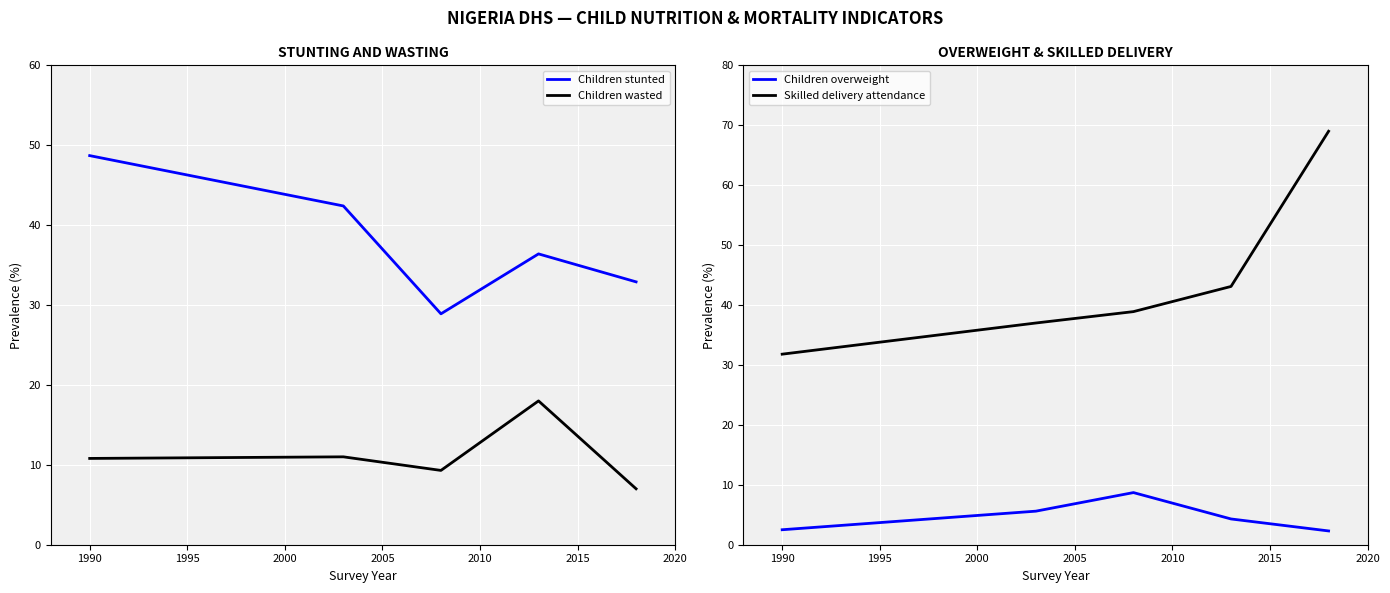

Which series has the widest spread of values?

Skilled delivery attendance